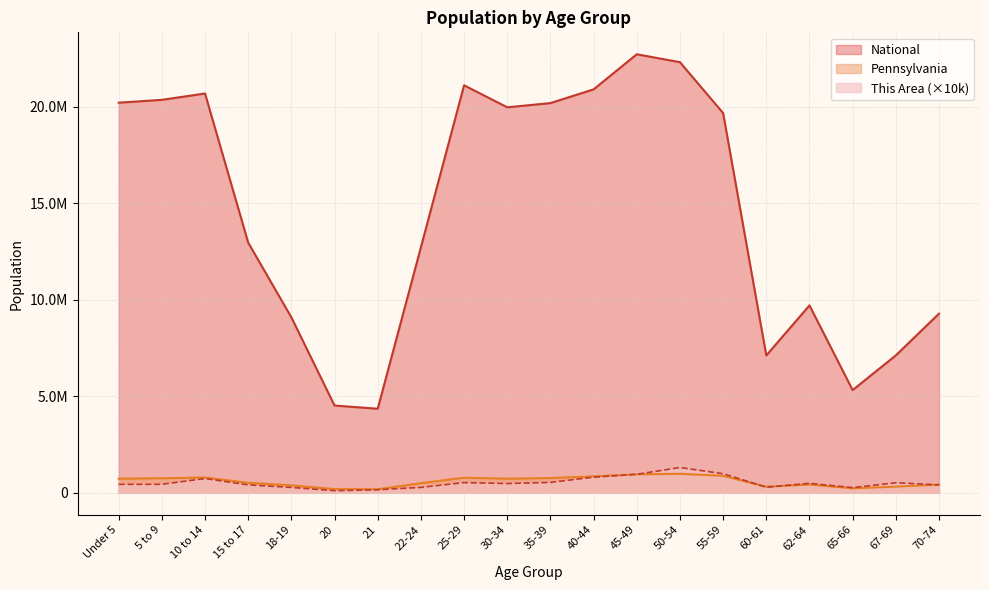

Does the chart have visible grid lines?

Yes